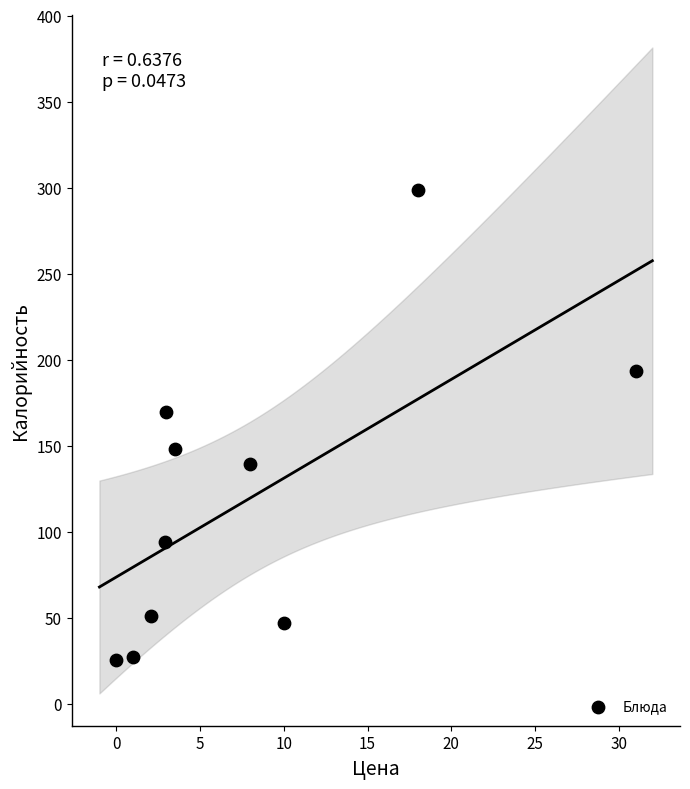

What is the range of X values (max minus min)?

31.0